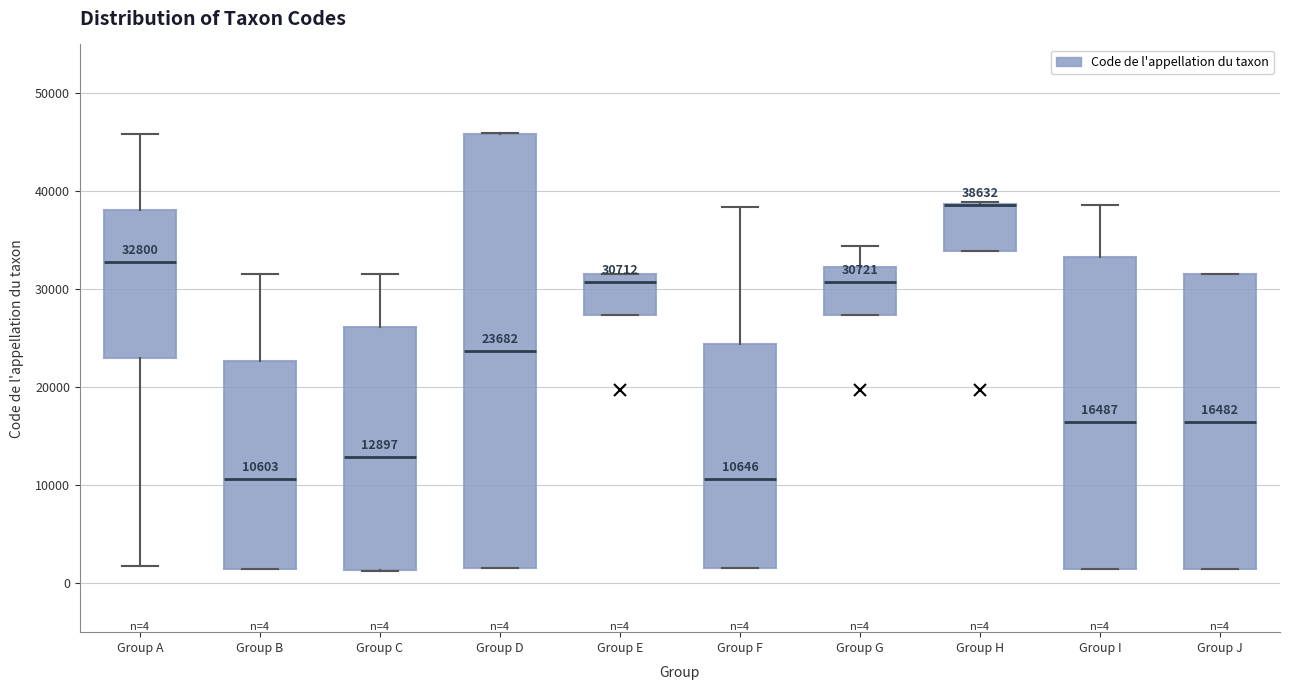

Comparing the boxes themselves (not the whiskers), which one is the tallest?

Group D